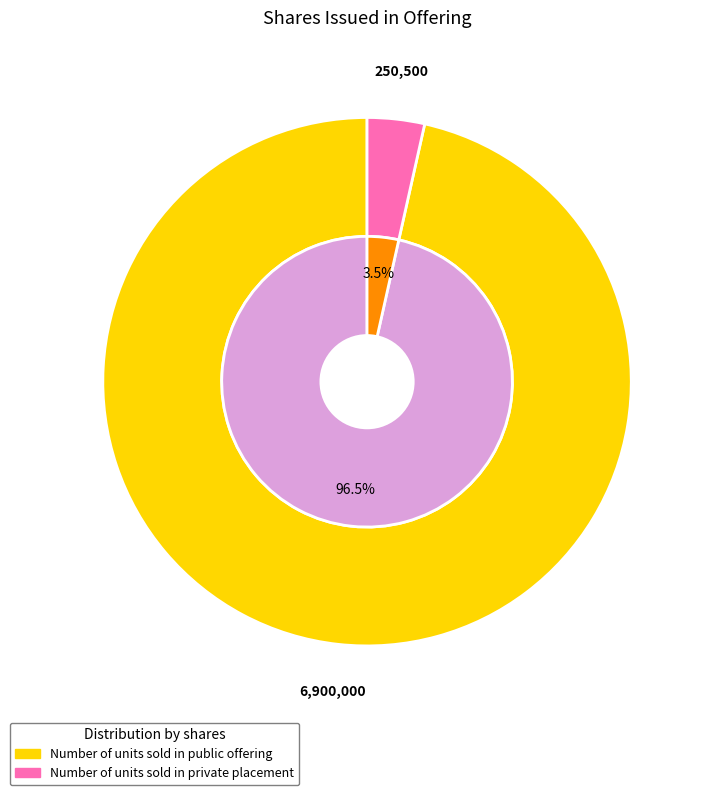

Rank the categories by value from lowest to highest.

Number of units sold in private placement, Number of units sold in public offering